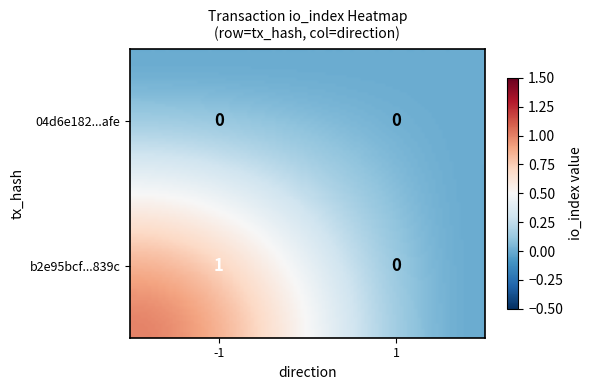

What is the maximum value for b2e95bcf3f9c76701c07ead66fcb07ec11b839c?

1